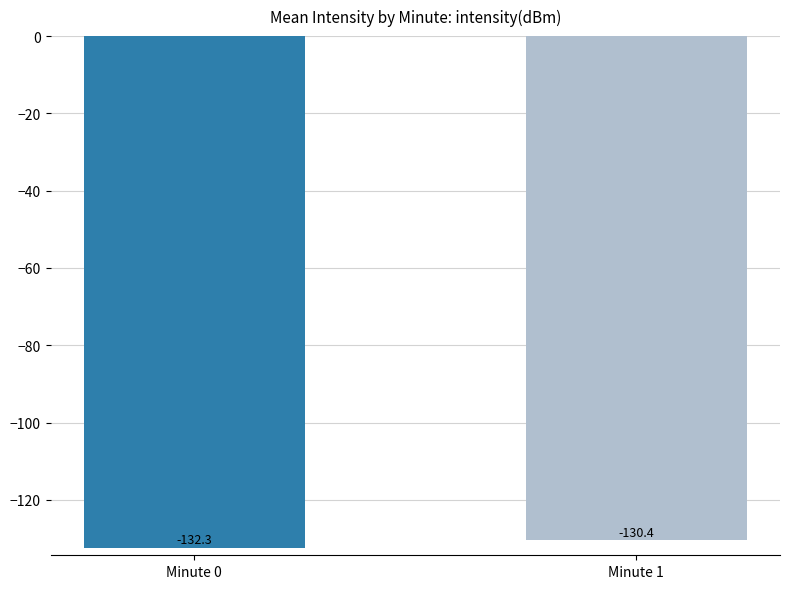

Count the number of categories in the chart.

2